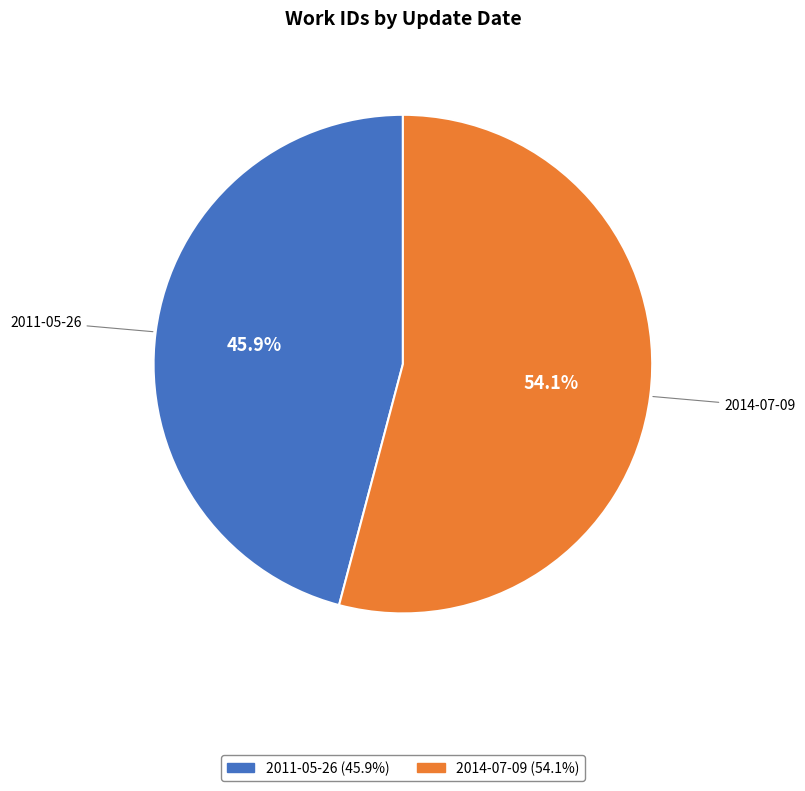

True or false: 2014-07-09 accounts for 47% of the total.

False